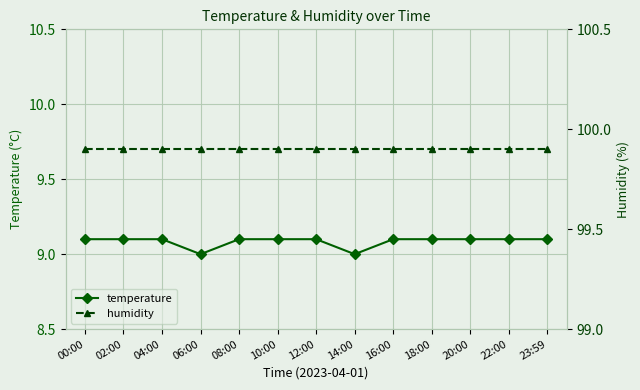

Reading right to left, what are all the values shown in this chart?

temperature: 23:59=9.1	22:00=9.1	20:00=9.1	18:00=9.1	16:00=9.1	14:00=9.0	12:00=9.1	10:00=9.1	08:00=9.1	06:00=9.0	04:00=9.1	02:00=9.1	00:00=9.1
humidity: 23:59=99.9	22:00=99.9	20:00=99.9	18:00=99.9	16:00=99.9	14:00=99.9	12:00=99.9	10:00=99.9	08:00=99.9	06:00=99.9	04:00=99.9	02:00=99.9	00:00=99.9